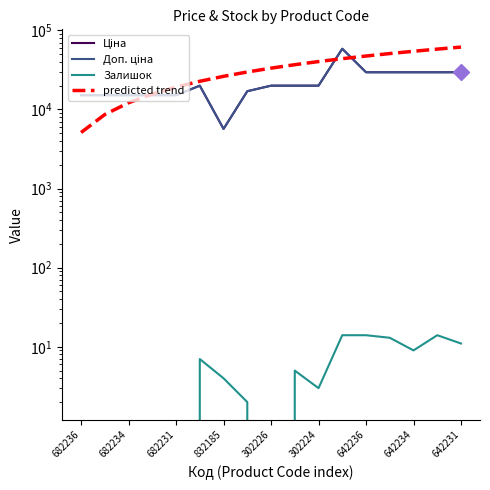

True or false: Залишок and Ціна intersect in this chart.

False